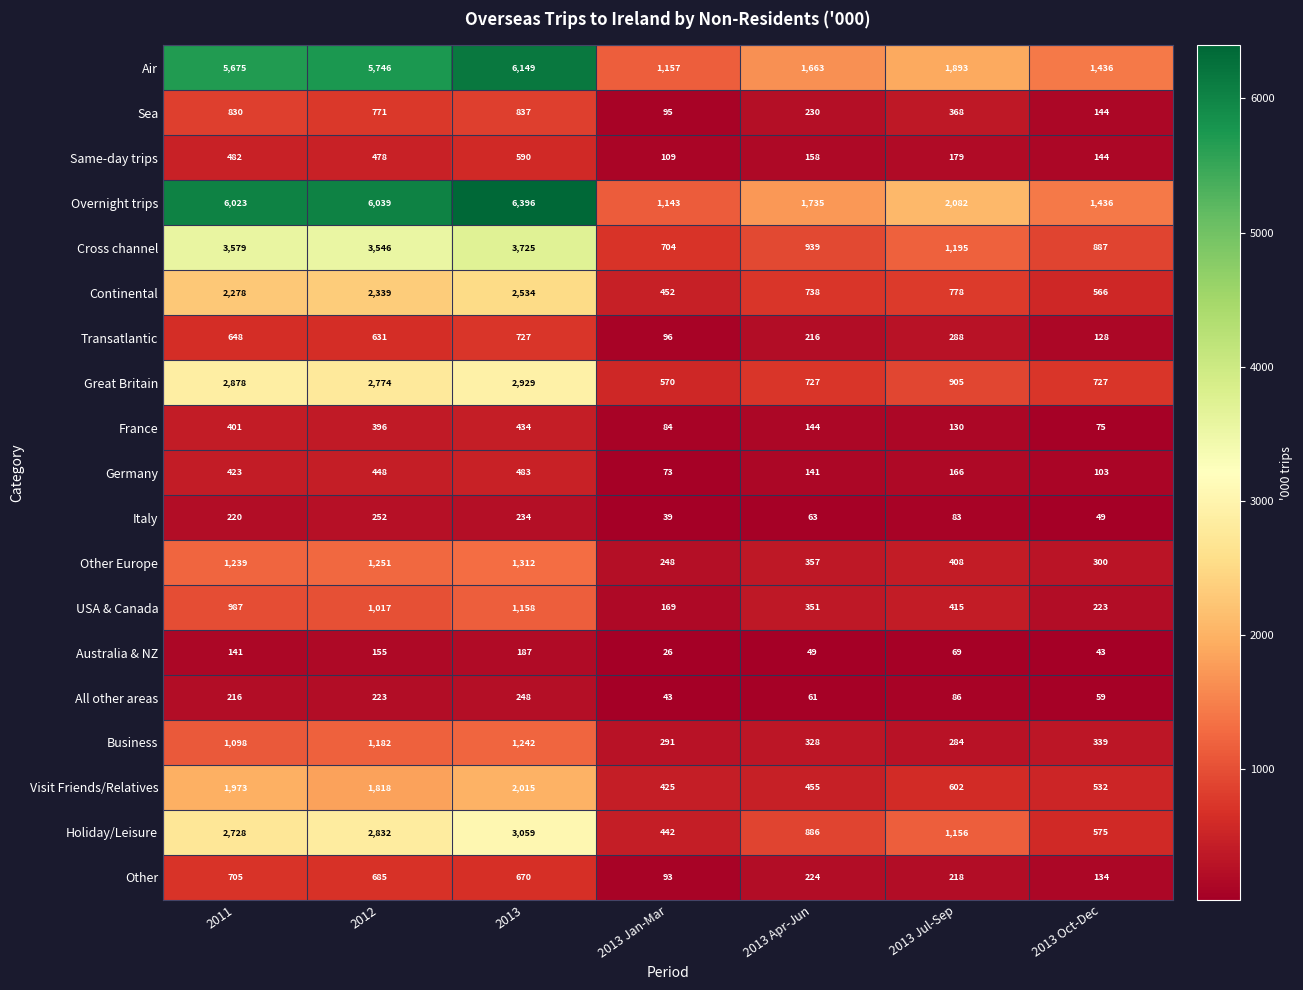

Rank the series by their maximum value, from lowest to highest.

Australia & NZ, All other areas, Italy, France, Germany, Same-day trips, Other, Transatlantic, Sea, USA & Canada, Business, Other Europe, Visit Friends/Relatives, Continental, Great Britain, Holiday/Leisure, Cross channel, Air, Overnight trips